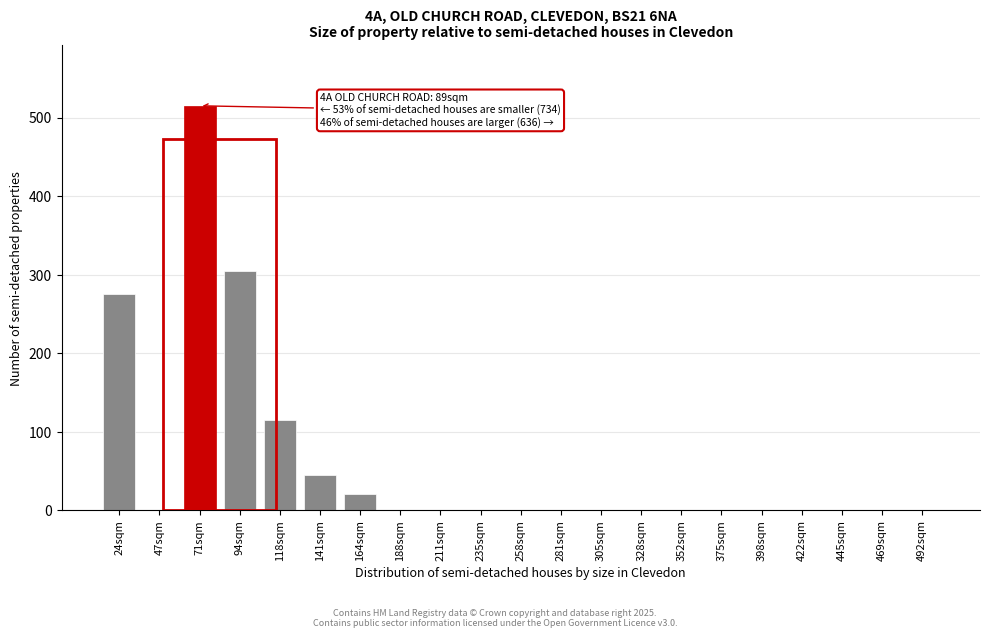

Reading left to right, transcribe all the data shown in this chart.

24sqm=275	47sqm=0	71sqm=515	94sqm=305	118sqm=115	141sqm=45	164sqm=20	188sqm=0	211sqm=0	235sqm=0	258sqm=0	281sqm=0	305sqm=0	328sqm=0	352sqm=0	375sqm=0	398sqm=0	422sqm=0	445sqm=0	469sqm=0	492sqm=0